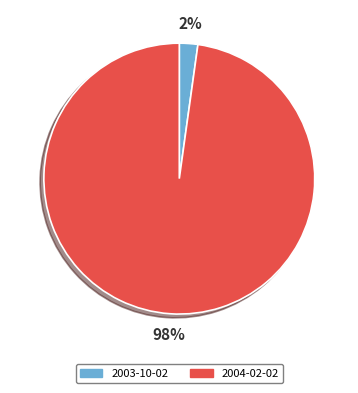

To the nearest percent, what is the difference between the 2003-10-02 and 2004-02-02 slice percentages?

96%